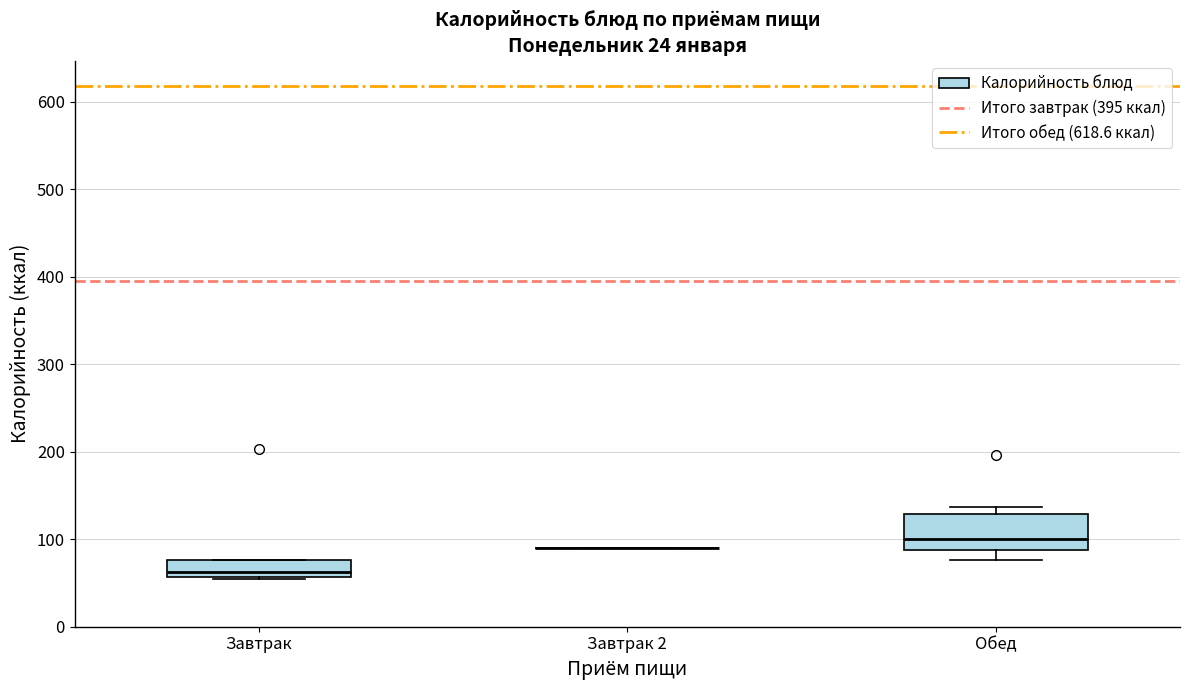

Reading left to right, read every box against the y-axis: the position of its median line, the range the box covers, and the ends of its whiskers. The values are not printed on the chart, so give them approximately, as read against the axis.

Завтрак: median 60 (just above the box's lower edge), box 60 to 80, whiskers 50 to 80
Завтрак 2: box collapsed to a line at 90, whiskers 90 to 90
Обед: median 100, box 90 to 130, whiskers 80 to 140